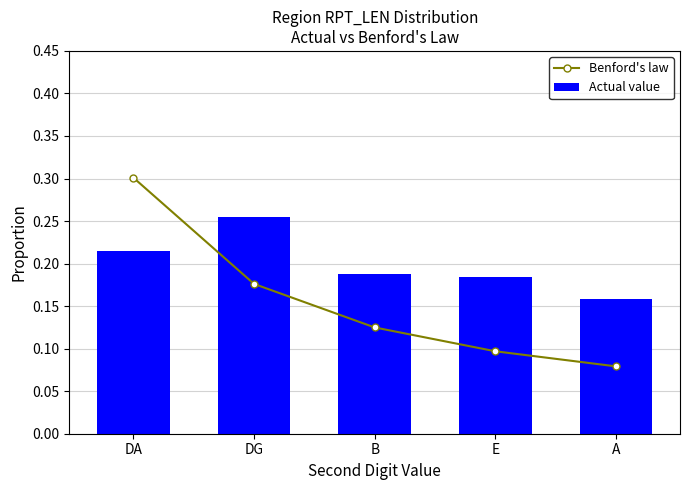

Rank the series by their maximum value, from lowest to highest.

Actual value, Benford's law